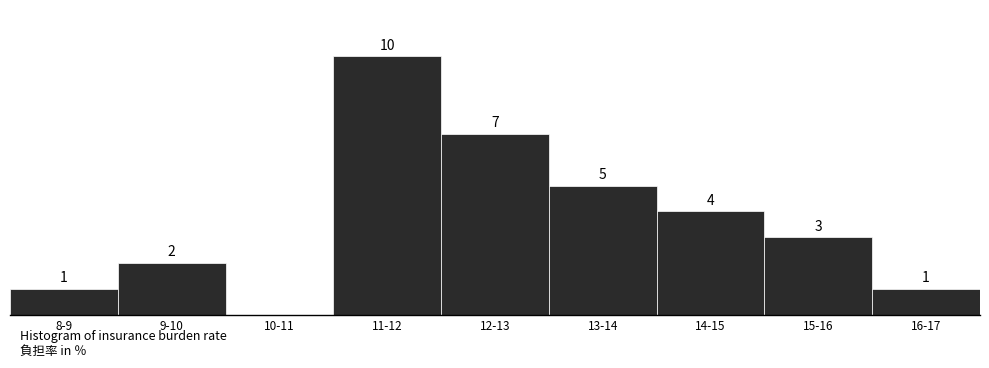

Between 11-12 and 14-15, which is larger?

11-12